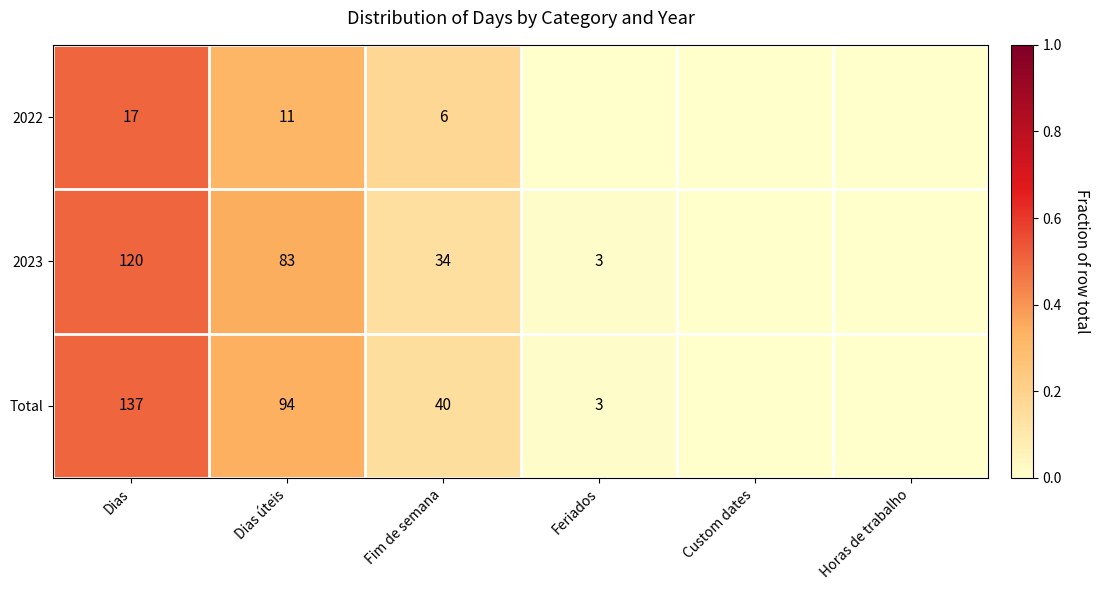

What is the spread (max minus min) of values at Dias úteis?

83